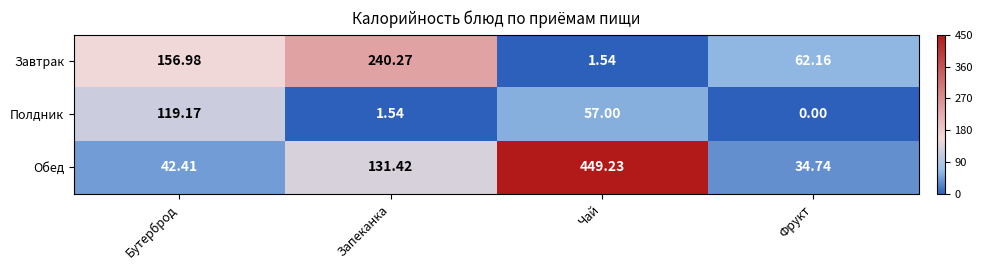

At which category is the sum across all series the highest?

Чай